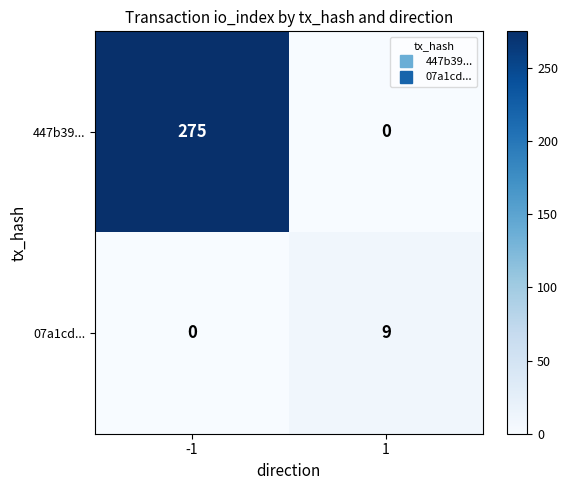

The 07a1cd... series shows 0 at -1. True or false?

True